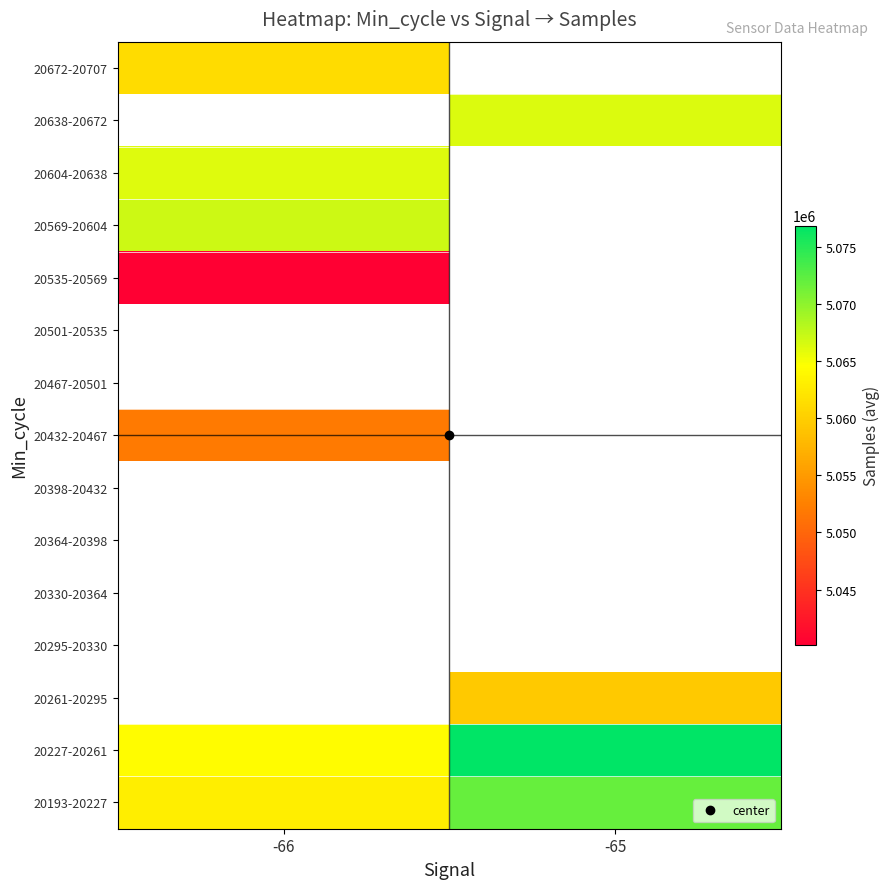

What is the difference between the highest and lowest values at -66?

26933.0